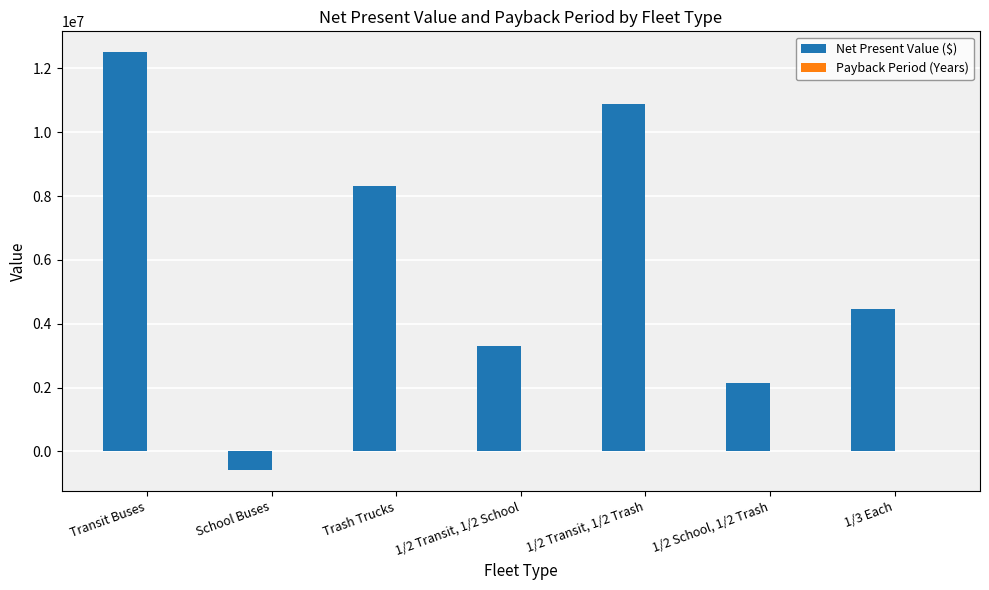

Which series has the largest range (max minus min)?

Net Present Value ($)